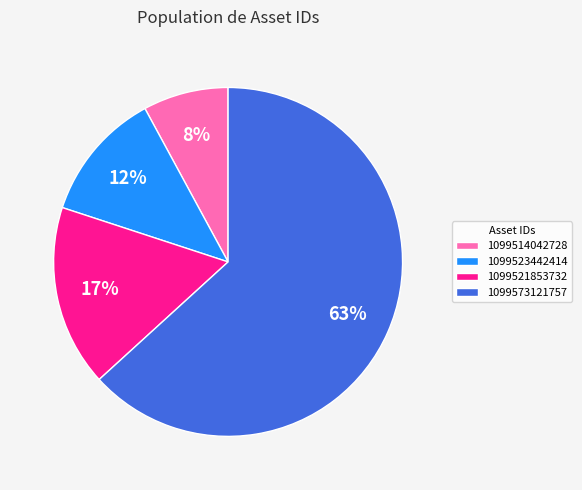

Approximately how many times larger is the value at 1099523442414 compared to 1099521853732?

0.7